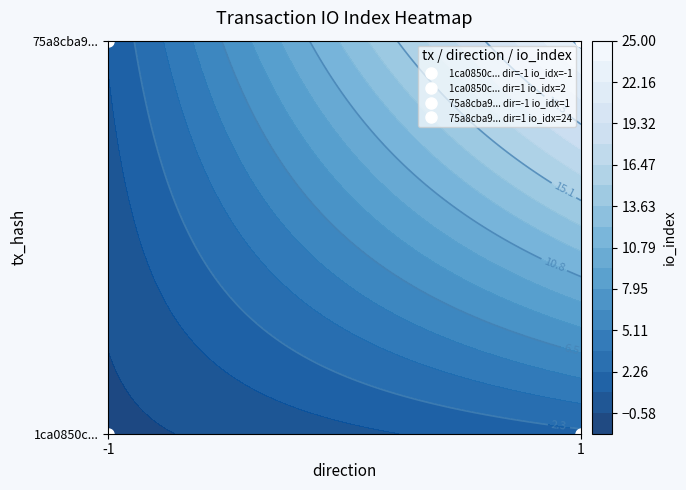

Is it true that 1ca0850c83421fd83b22153cf3e3ba9ac63e9e0 equals -2 at -1?

False